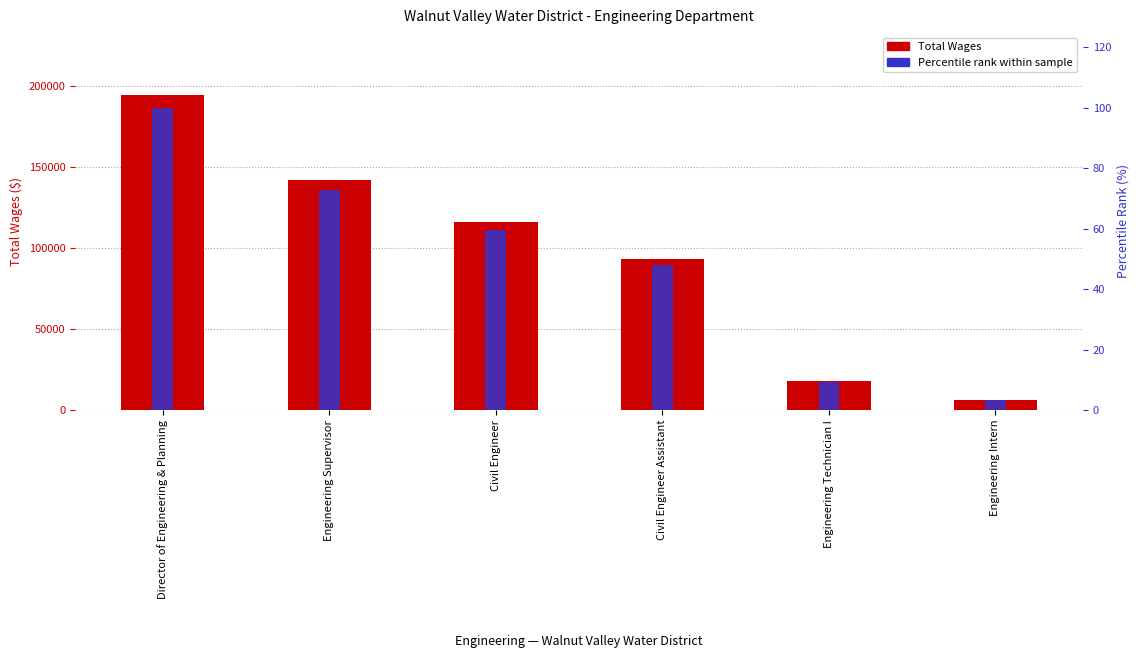

What is the total value across all series at Engineering Technician I?

18151.3